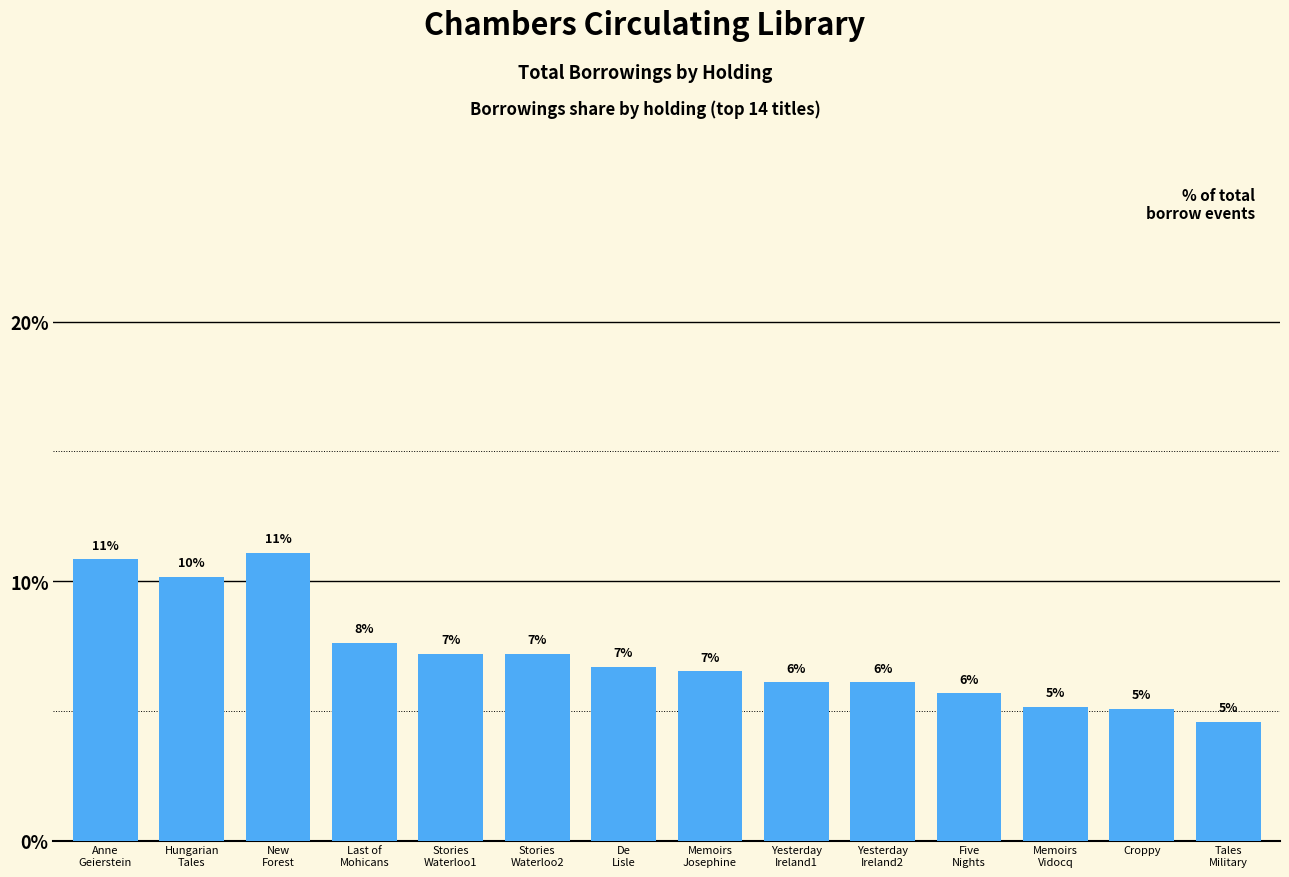

Reading left to right, transcribe all the data shown in this chart.

Anne
Geierstein=10.8	Hungarian
Tales=10.2	New
Forest=11.1	Last of
Mohicans=7.6	Stories
Waterloo1=7.2	Stories
Waterloo2=7.2	De
Lisle=6.7	Memoirs
Josephine=6.5	Yesterday
Ireland1=6.1	Yesterday
Ireland2=6.1	Five
Nights=5.7	Memoirs
Vidocq=5.2	Croppy=5.1	Tales
Military=4.6